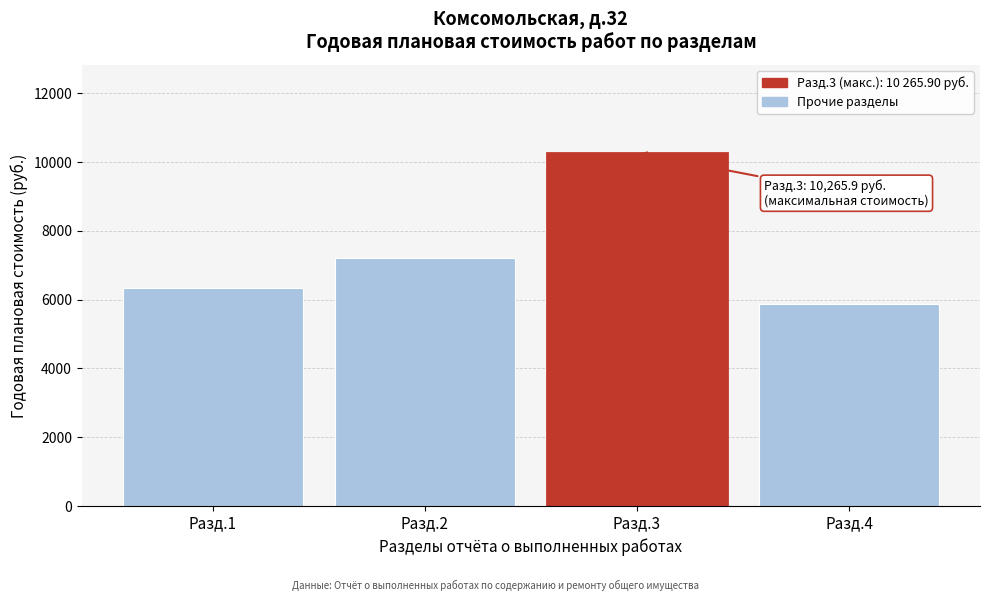

Reading left to right, list all the values displayed in this chart.

6351.7	7204.1	10265.9	5871.4